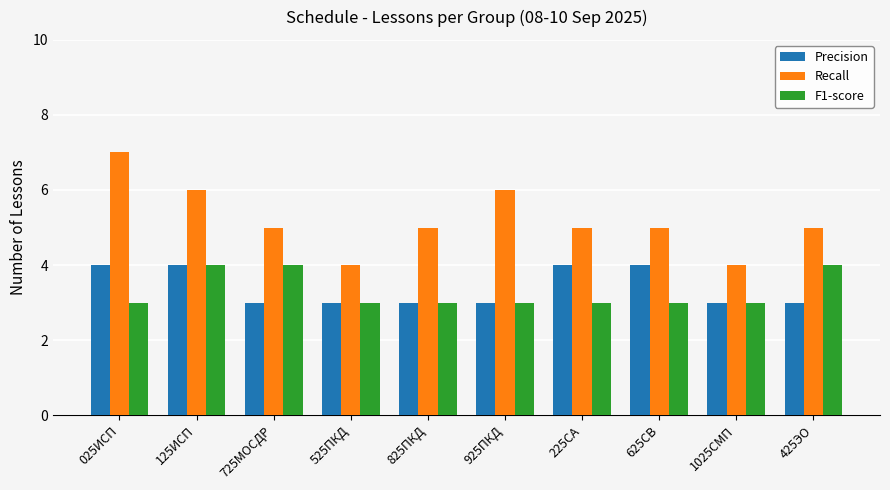

The Recall series shows 6 at 125ИСП. True or false?

True